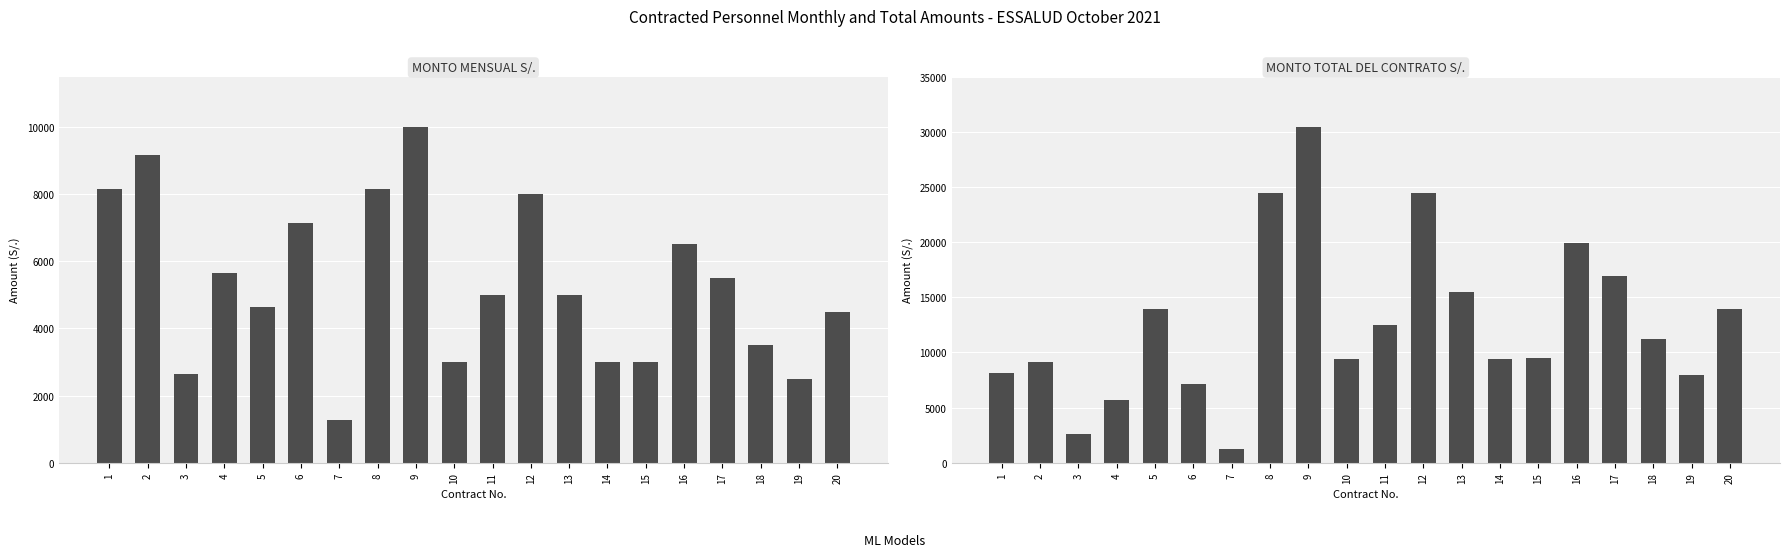

Are the bars horizontal?

No